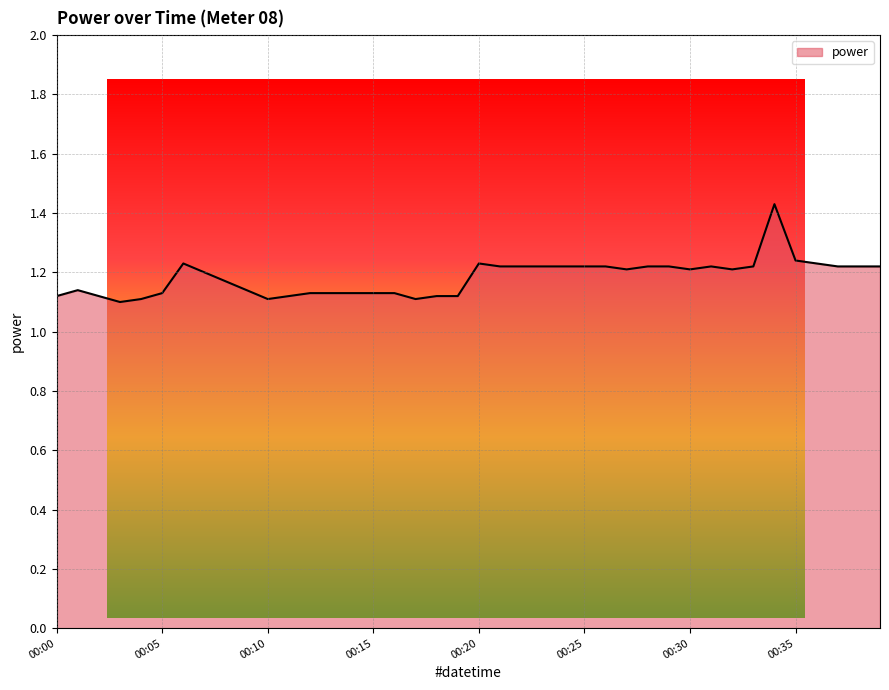

What is the difference between the maximum and minimum values?

0.3